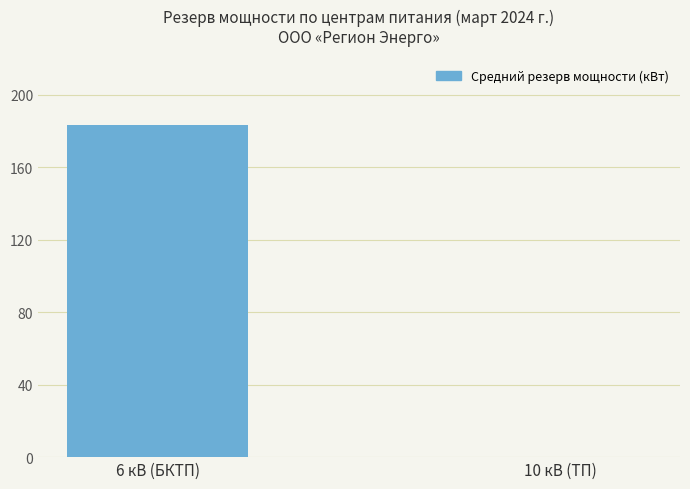

What is the sum of all values?

183.3